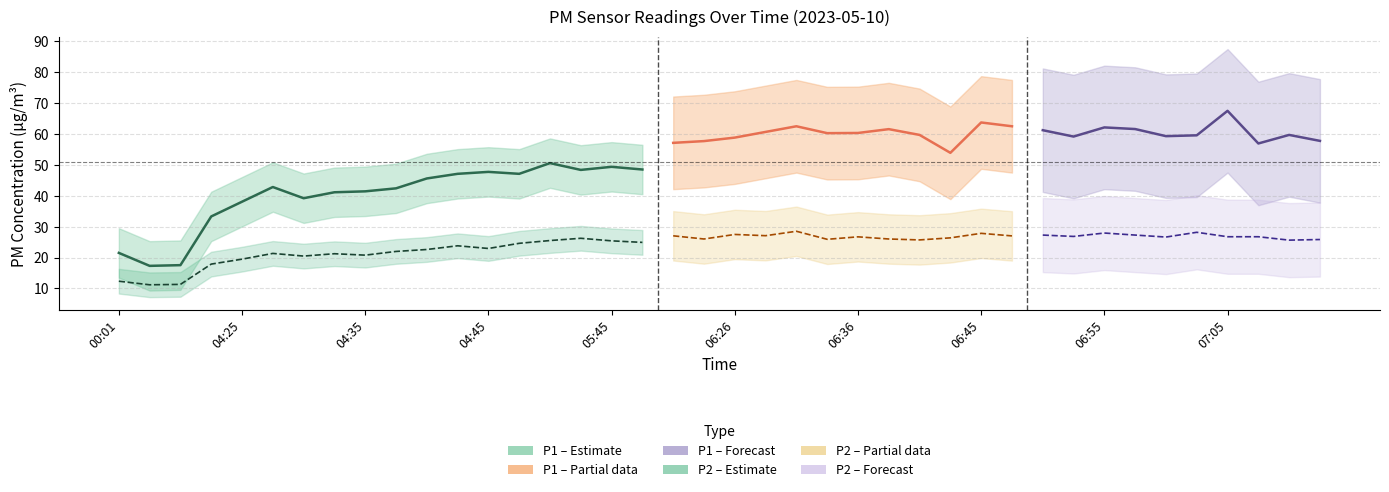

Where does the P2 series first go above 25?

05:40